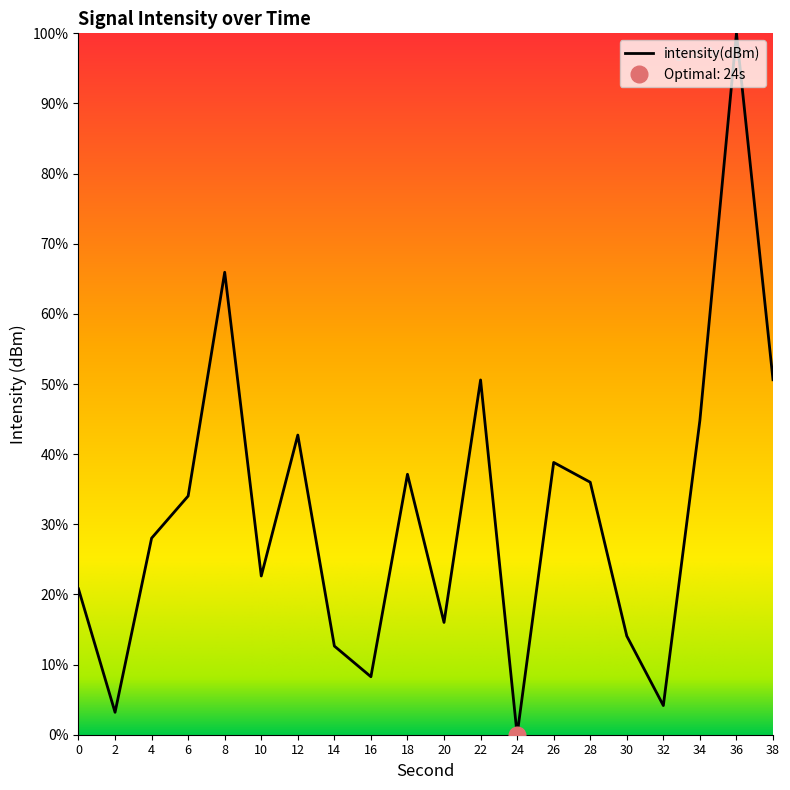

Rank the categories by value from lowest to highest.

24, 2, 32, 16, 14, 30, 20, 0, 10, 4, 6, 28, 18, 26, 12, 34, 22, 38, 8, 36